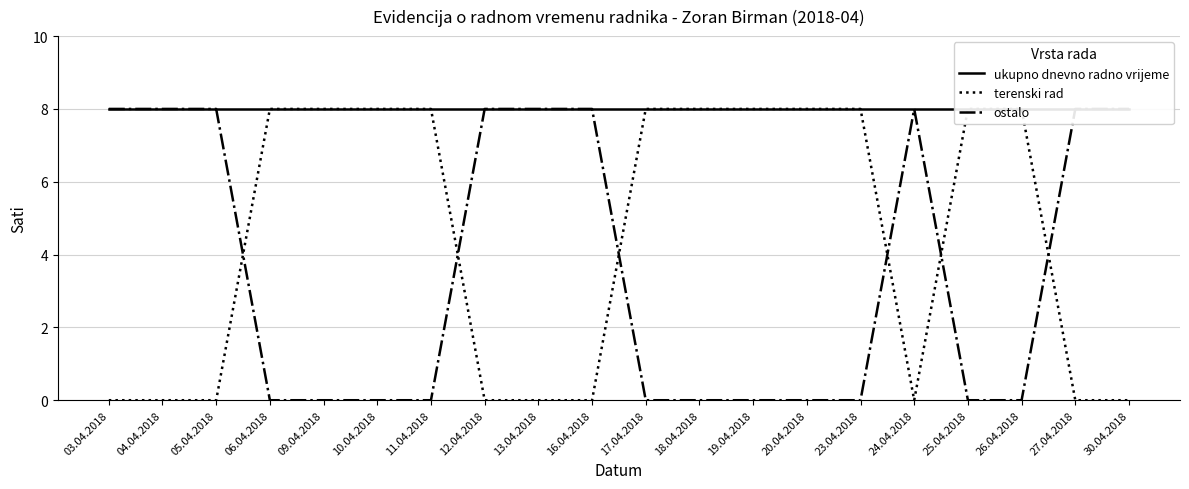

Which series changed the most between 25.04.2018 and 30.04.2018?

terenski rad